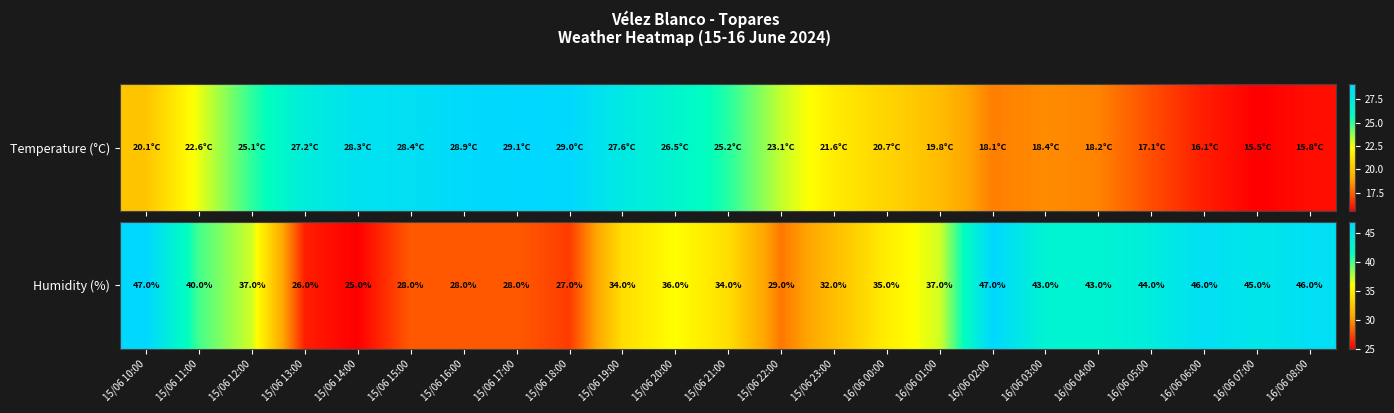

What is the approximate value at 15/06 18:00, to the nearest 5?

25